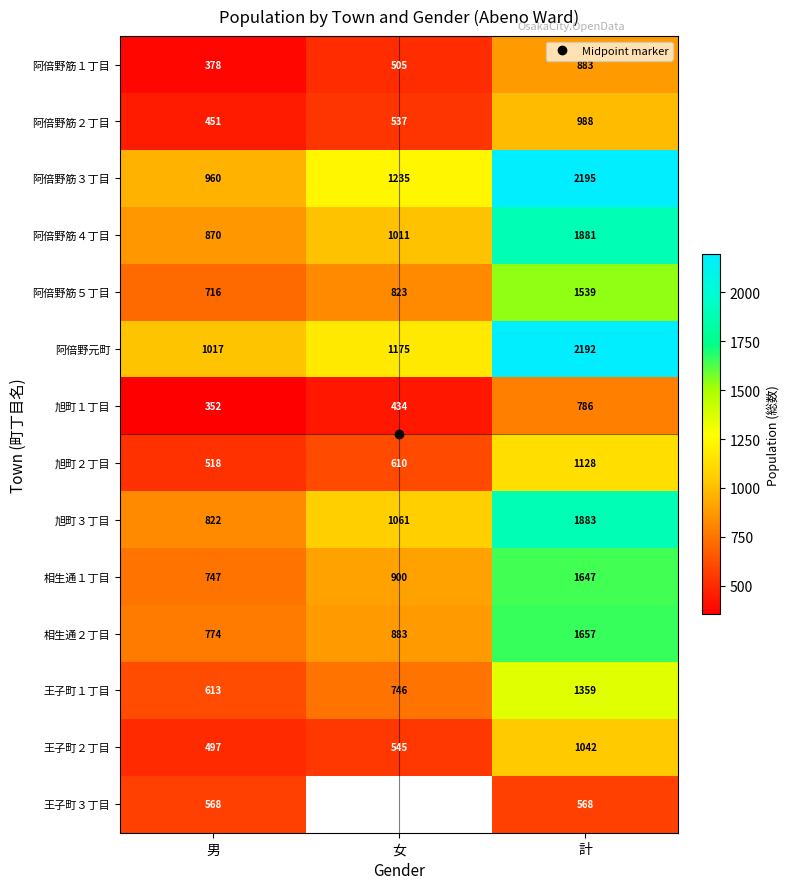

What is the average value of the 阿倍野筋３丁目 series?

1463.3